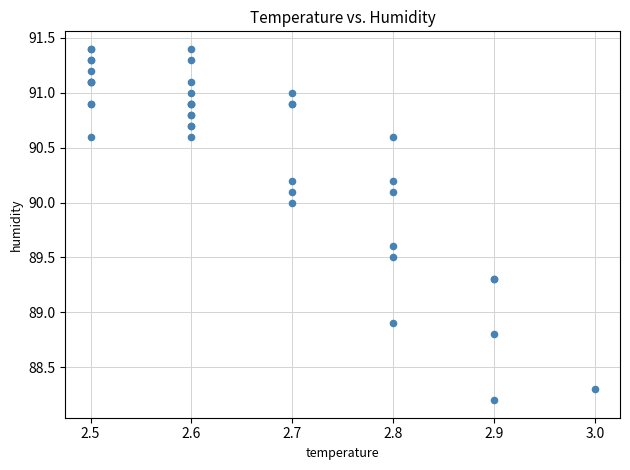

What Y value in the scatter plot is closest to 89?

88.9